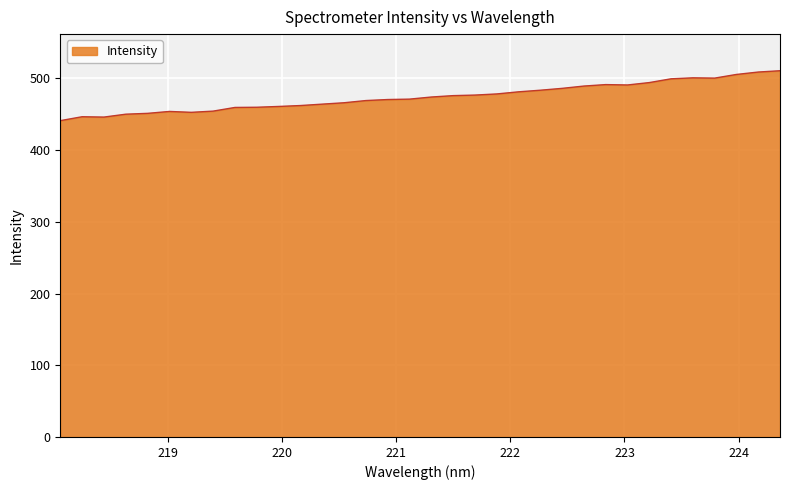

What is the difference between the maximum and minimum values?

69.6